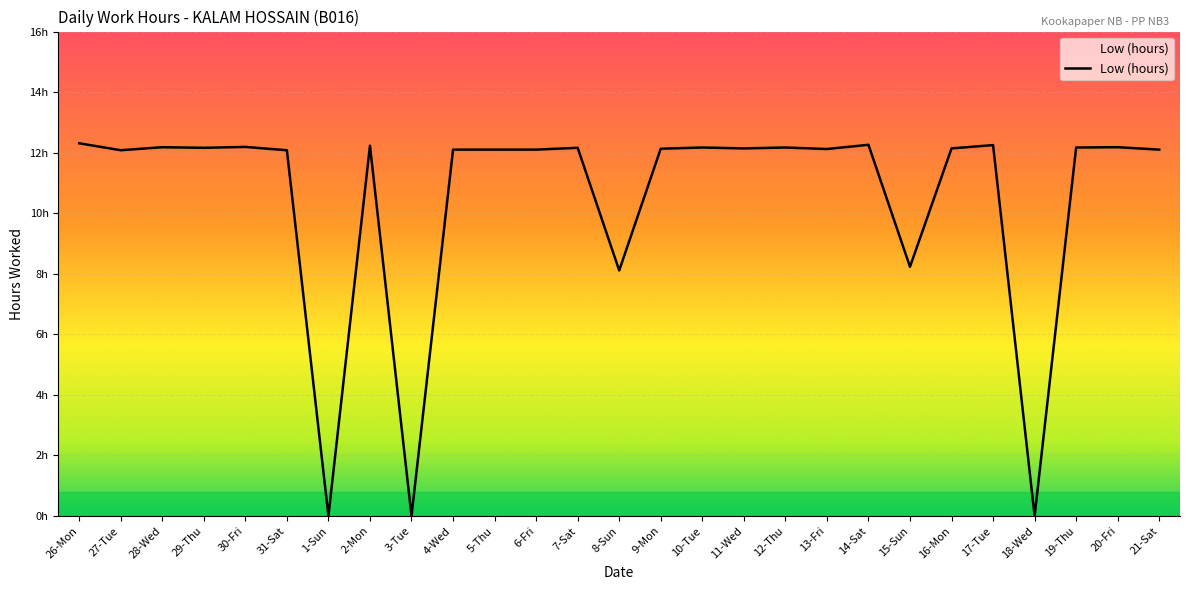

What is the difference between the maximum and second lowest values?

12.3